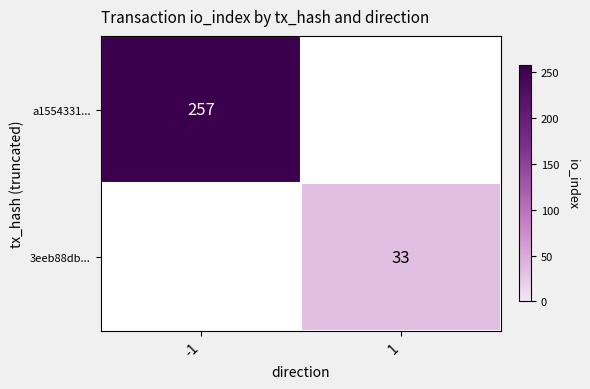

Count the number of data series in this chart.

2